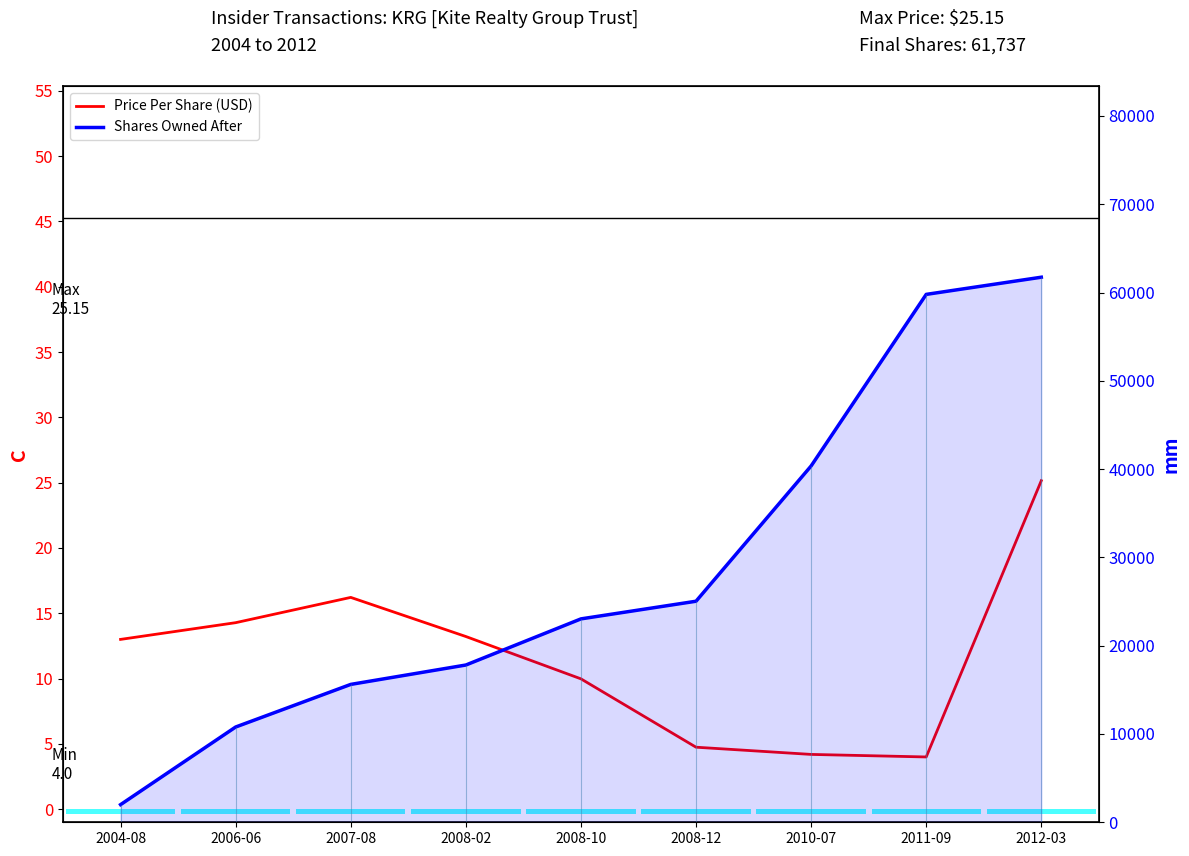

Which series has the largest total across all categories?

Shares Owned After